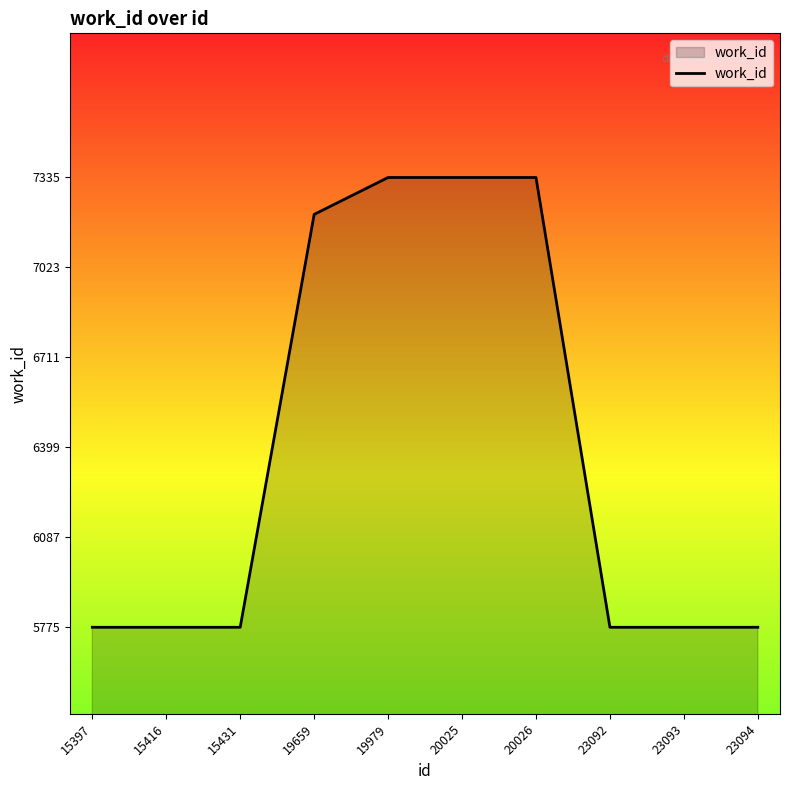

Between 19659 and 23094, which is larger?

19659